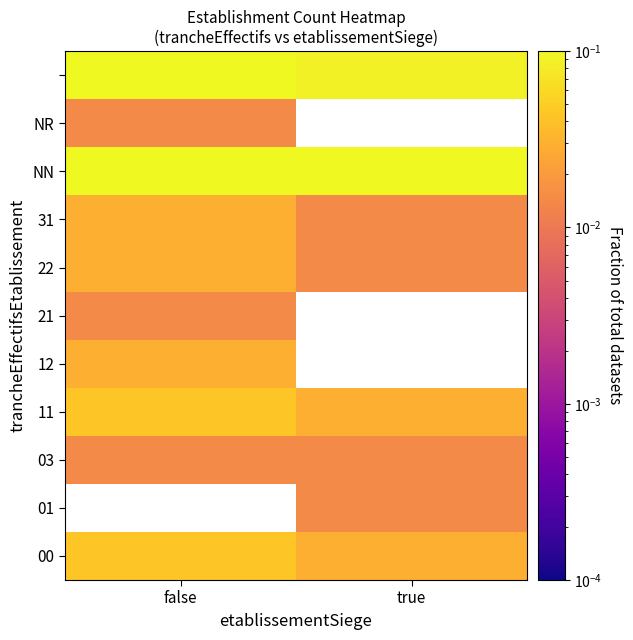

Is it true that 01 equals 0.0 at true?

False